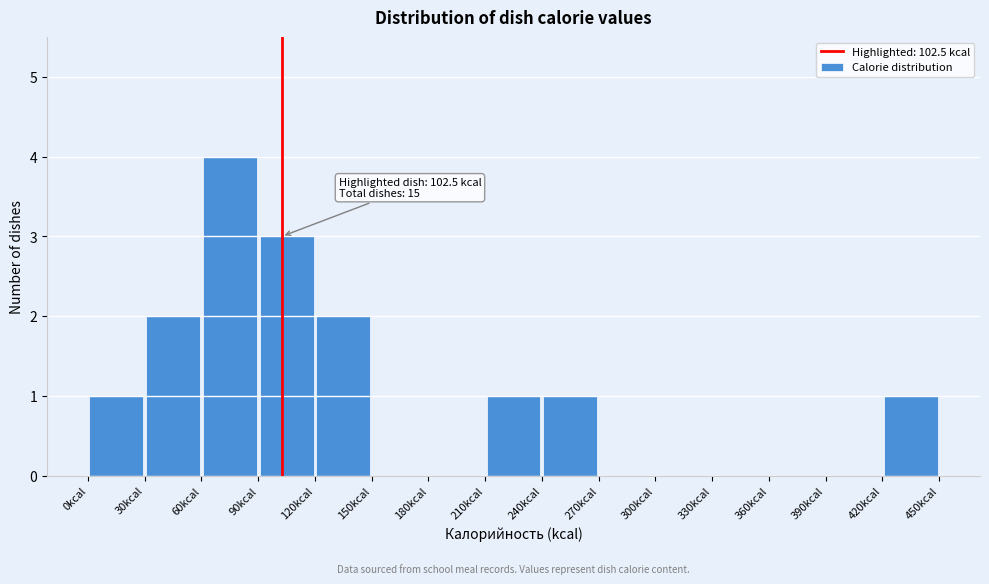

Which range on the x-axis has the tallest bar?

60 to 90